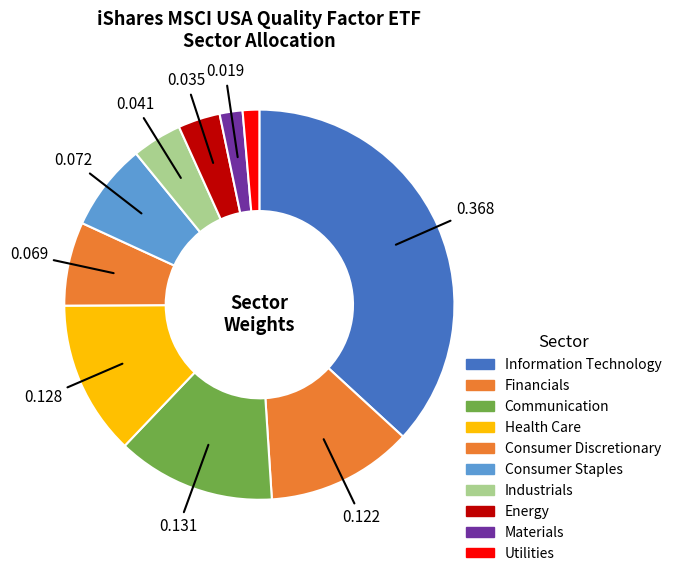

What is the largest slice in the pie chart?

Information Technology